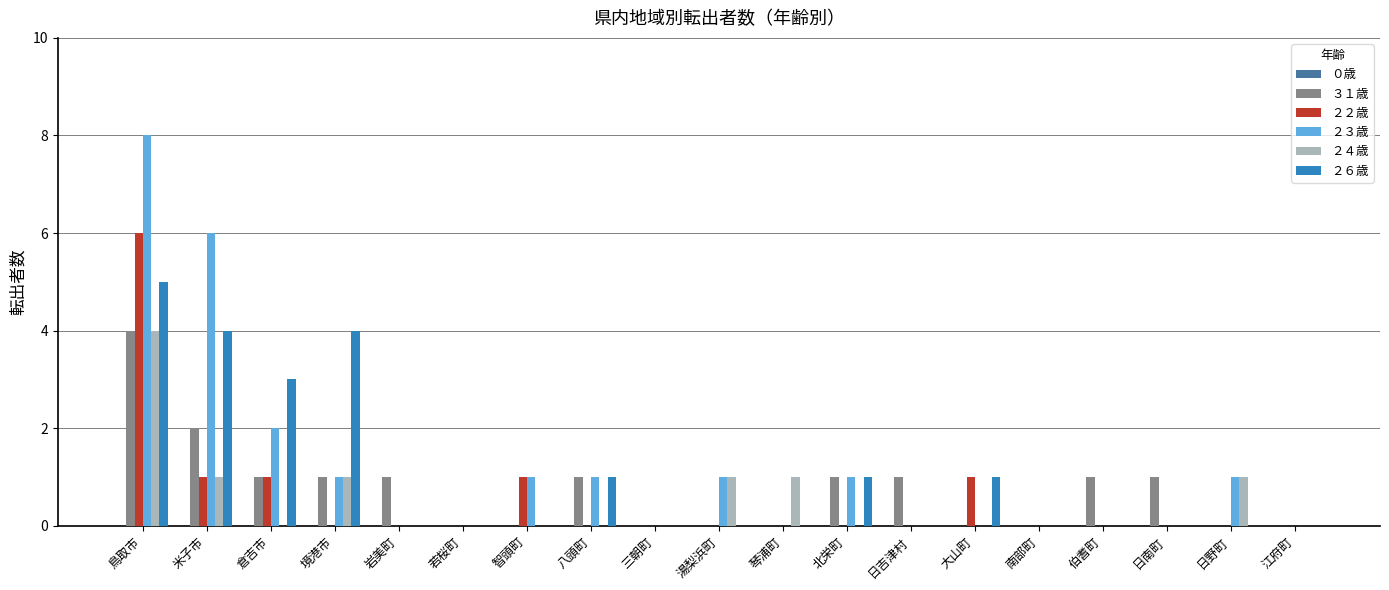

At which category does the chart reach its peak across all series?

鳥取市